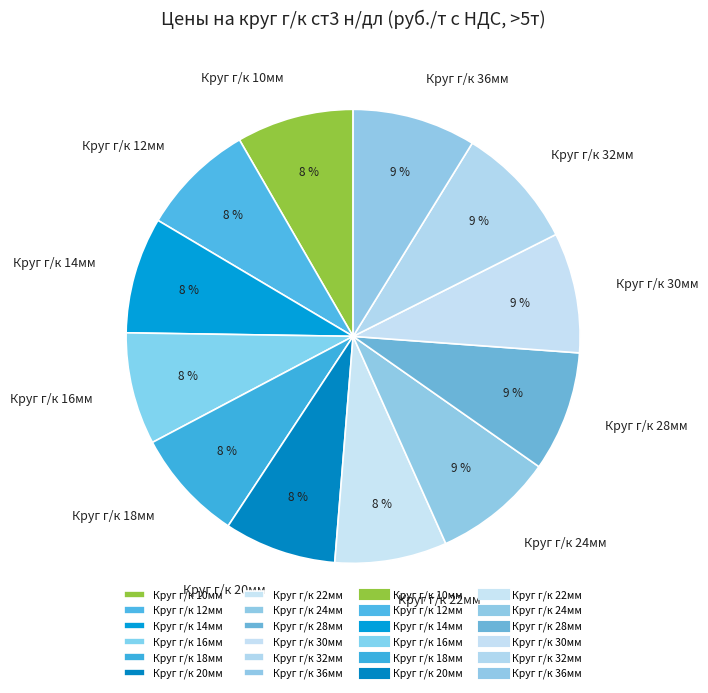

To the nearest percent, what is the average slice percentage?

8%